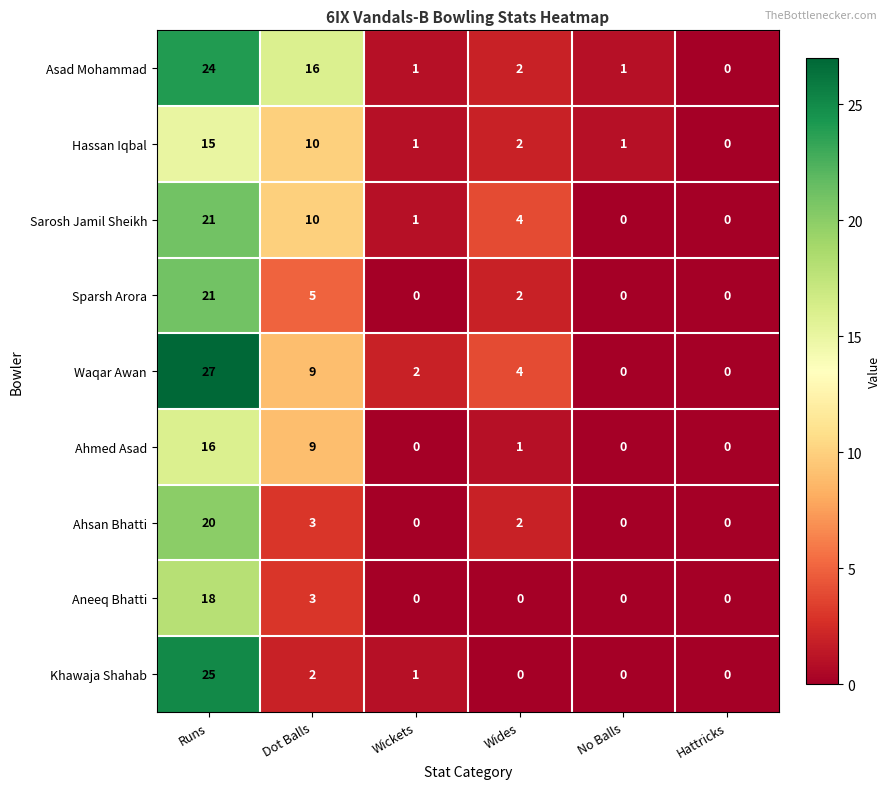

Which series has the largest range (max minus min)?

Waqar Awan